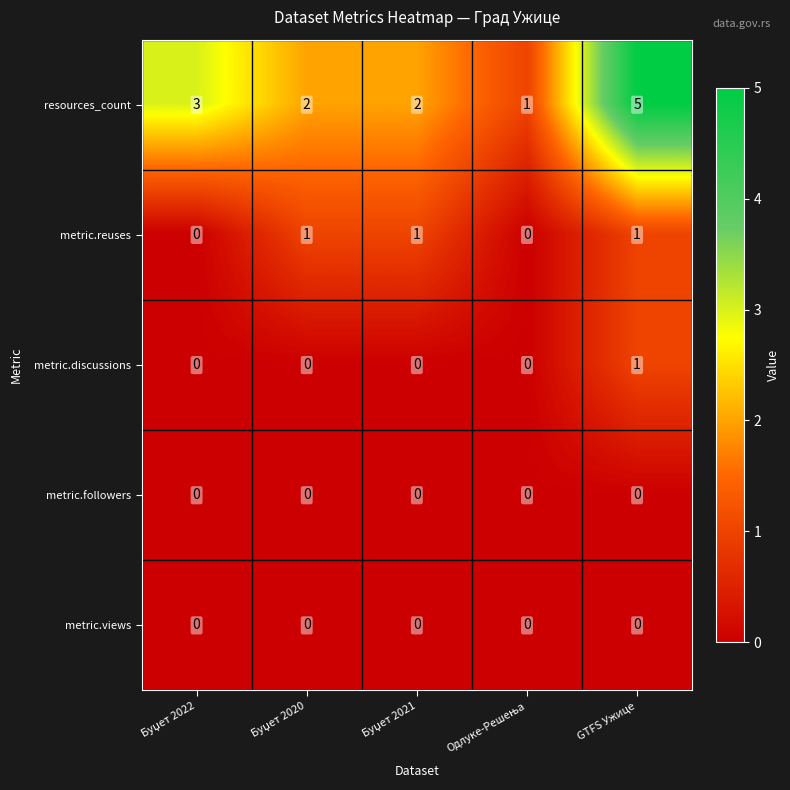

Which series has the widest spread of values?

resources_count